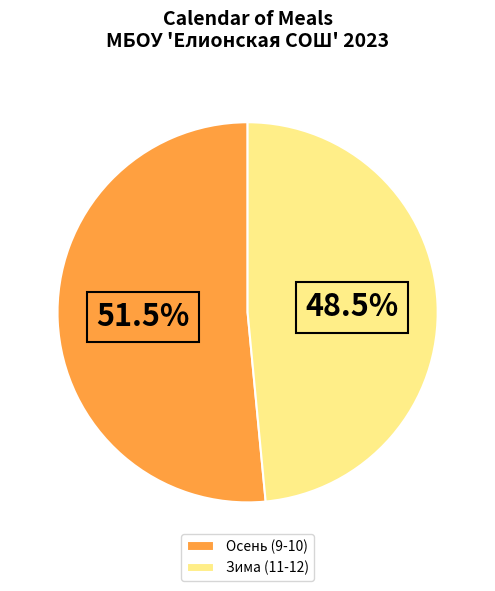

How many slices are in this pie chart?

2